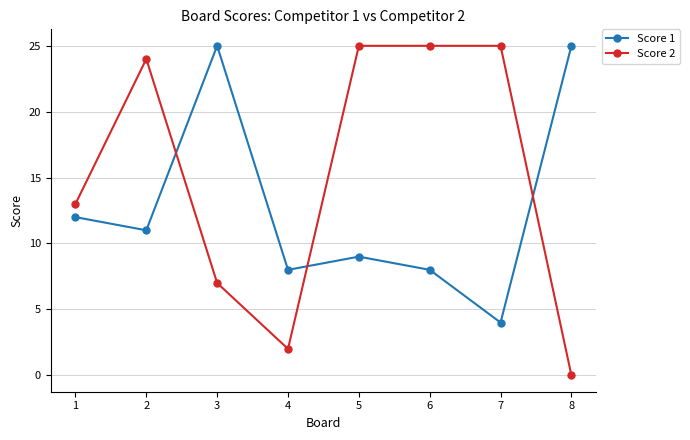

How many lines are shown in the chart?

2